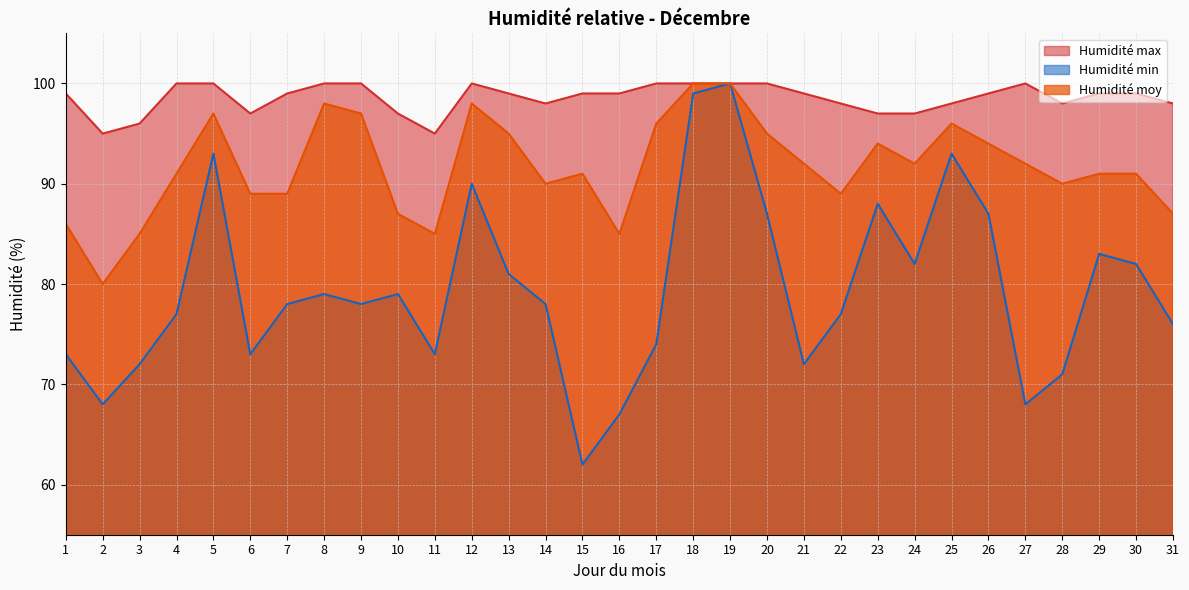

True or false: Humidité moy has a value of 158 at 8.

False